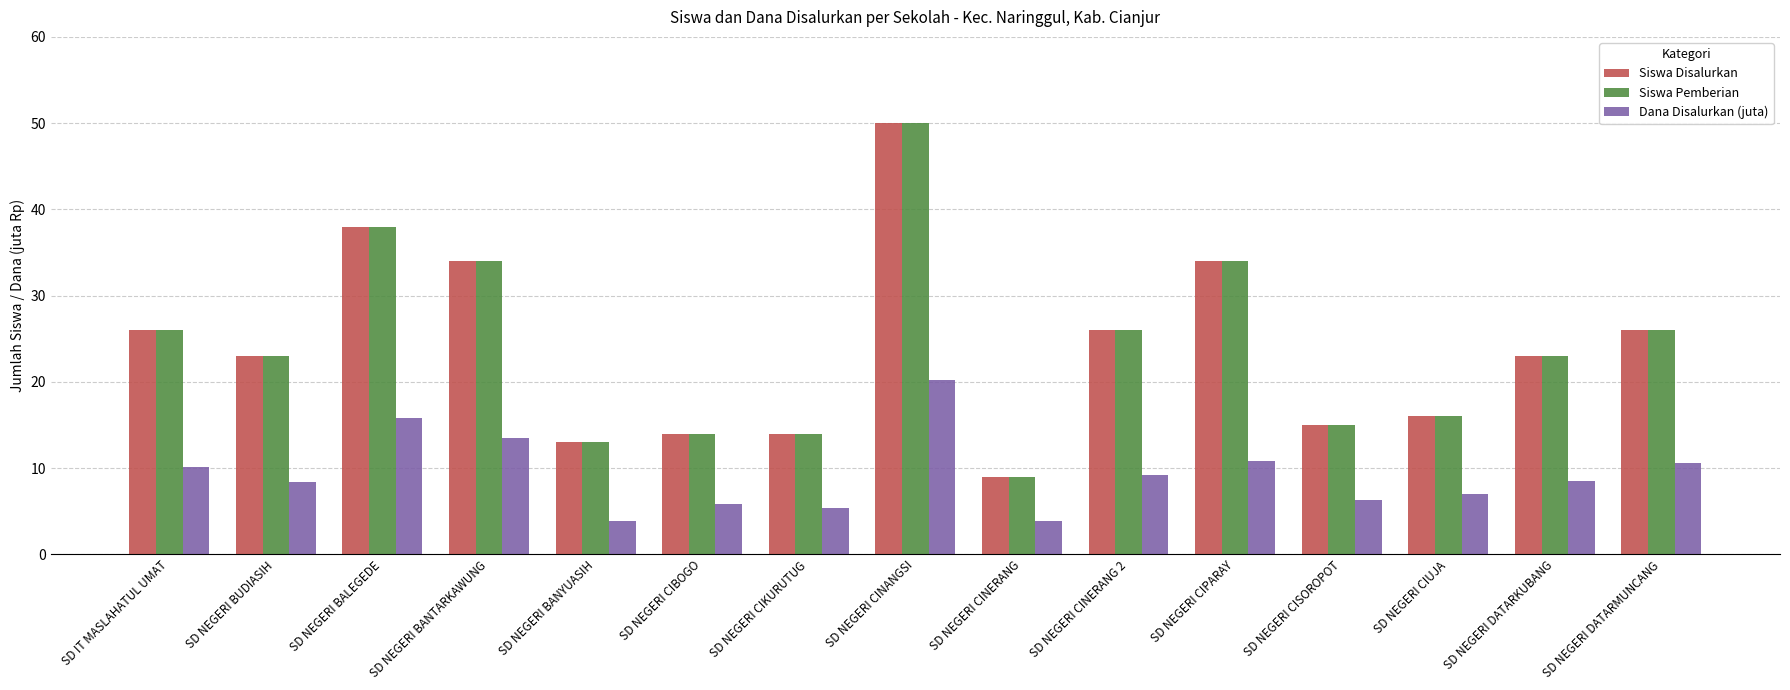

Are the bars horizontal?

No